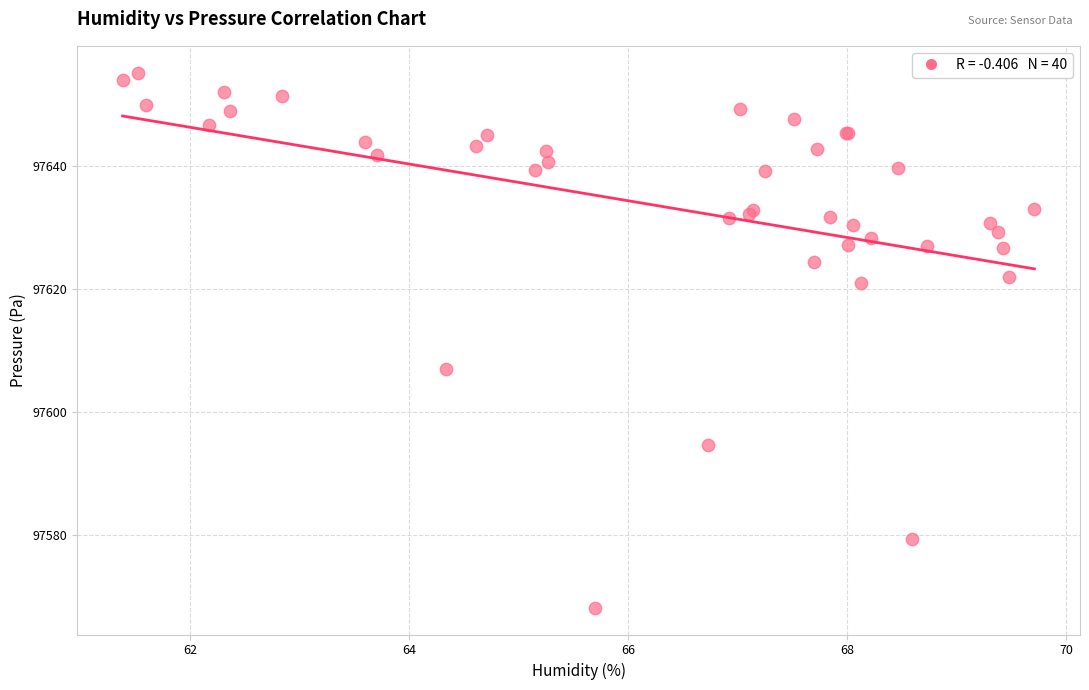

What Y value in the scatter plot is closest to 97611?

97607.1